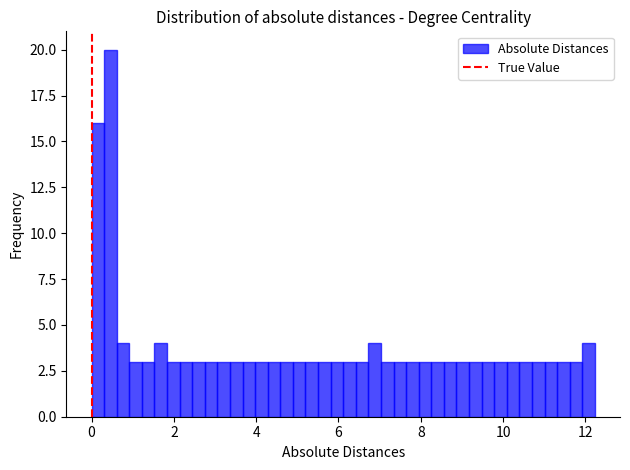

Read against the x-axis, roughly where is the centre of the tallest bar?

0.4